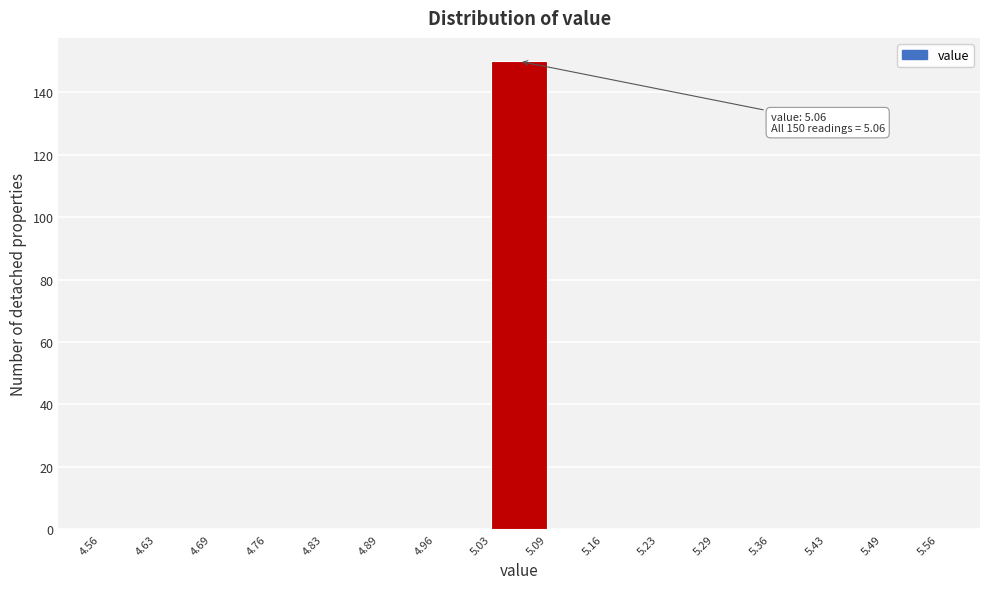

Which range on the x-axis has the tallest bar?

5.03 to 5.09